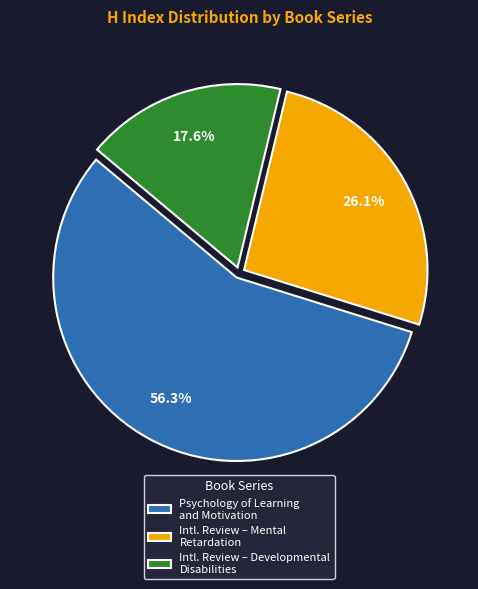

Which slice is the largest?

Psychology of Learning and Motivation